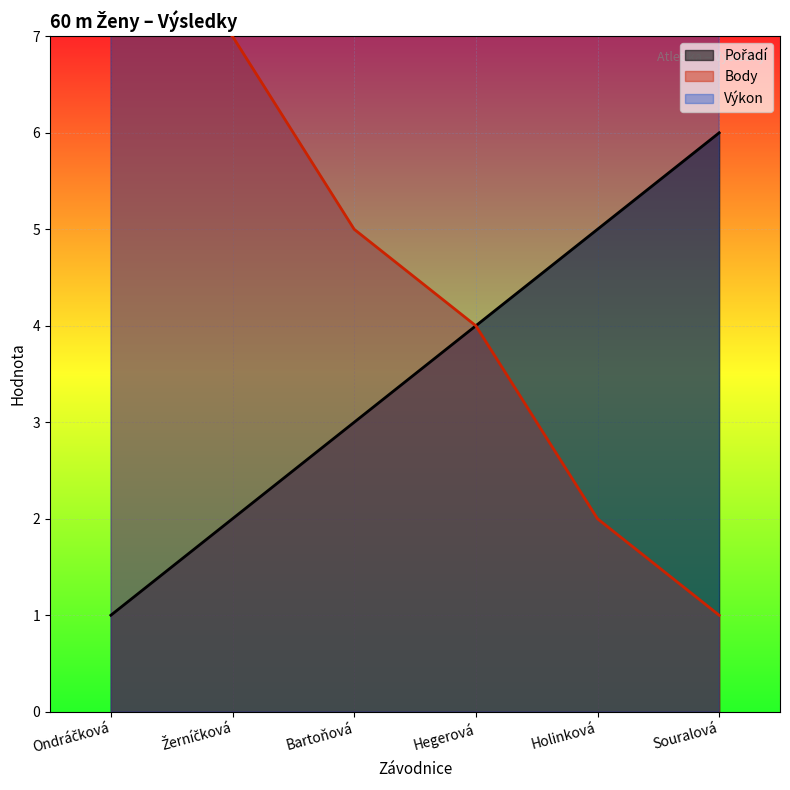

What is the approximate value of Výkon at Holinková?

9.5